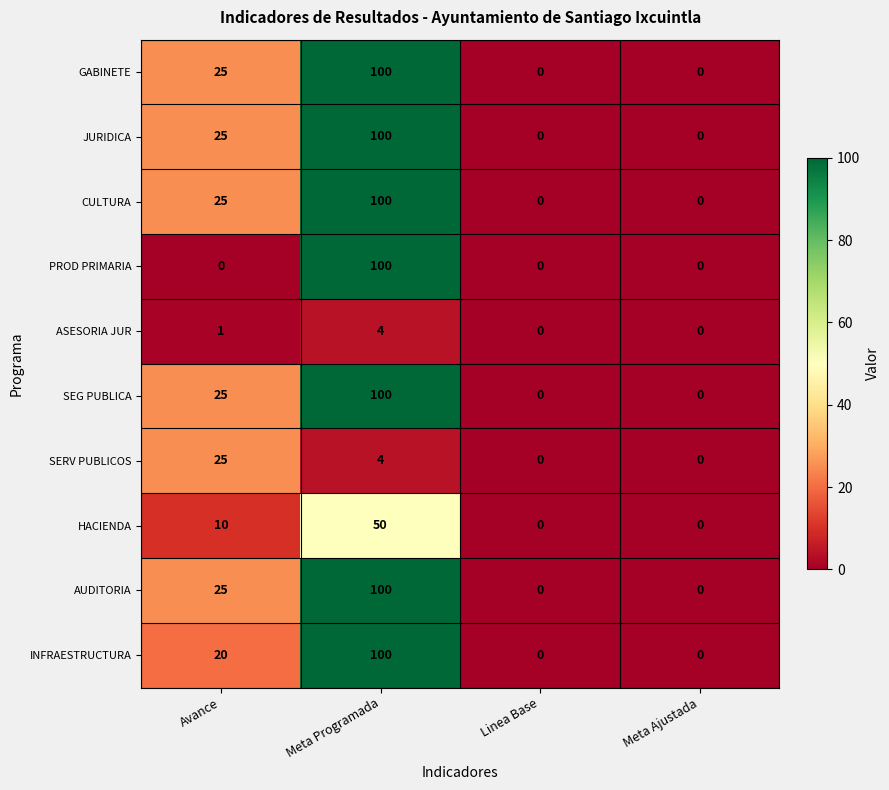

What is the total value across all series at Avance?

181